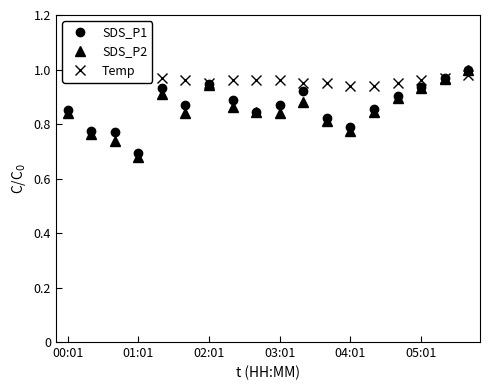

How many data points does each series have?

18